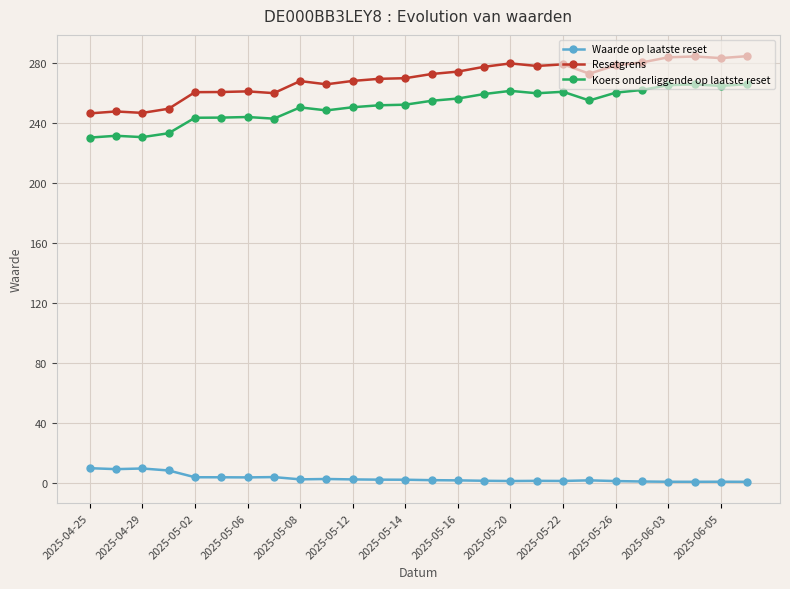

Which series has the widest spread of values?

Resetgrens